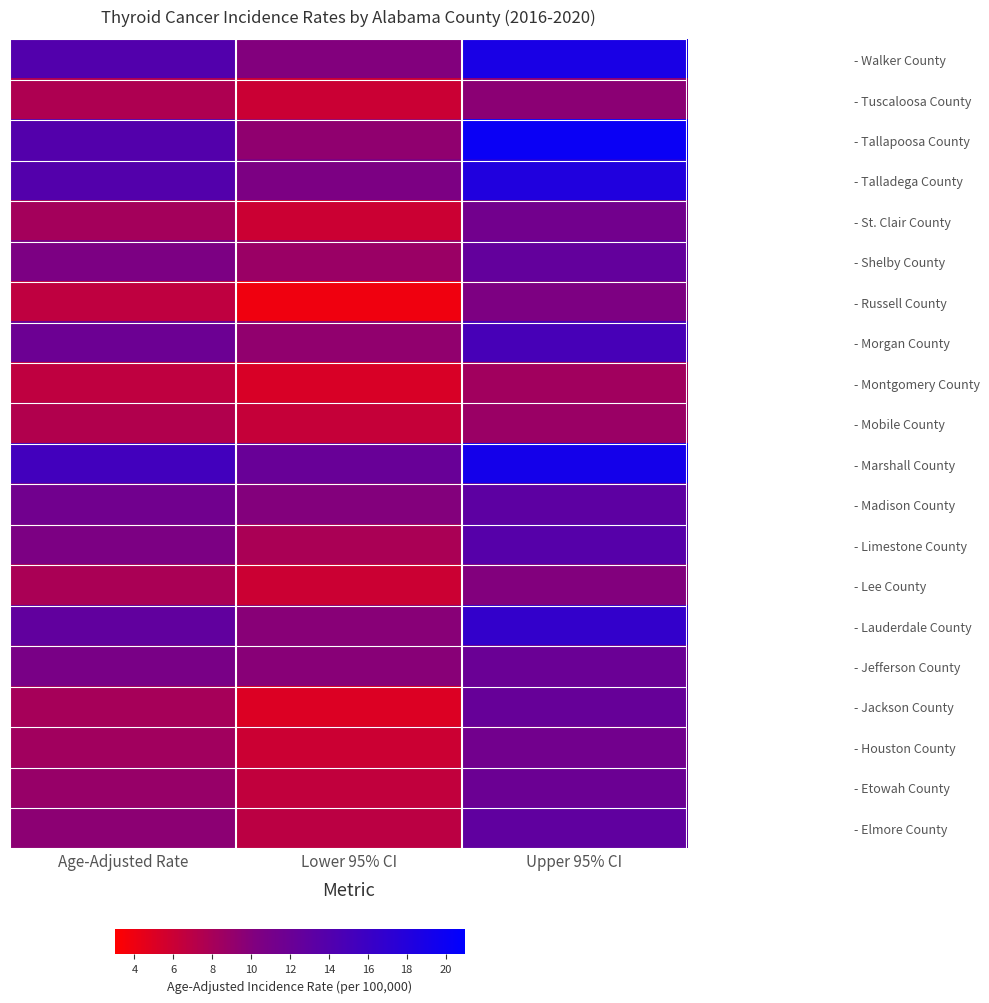

At how many categories does at least one series exceed 9?

3